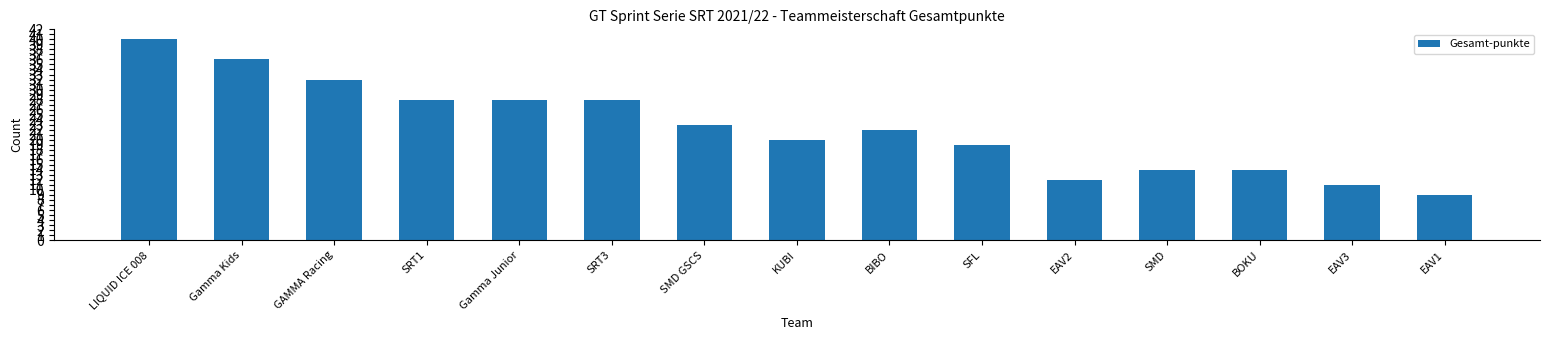

Where is the data nearest to the value 24?

SMD GSCS